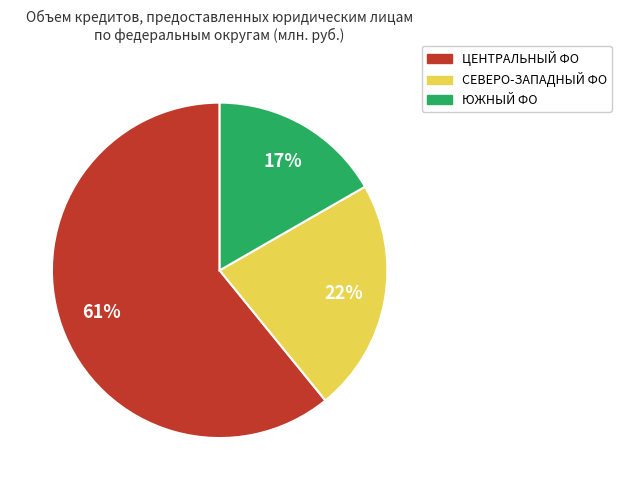

To the nearest percent, what is the average slice percentage?

33%